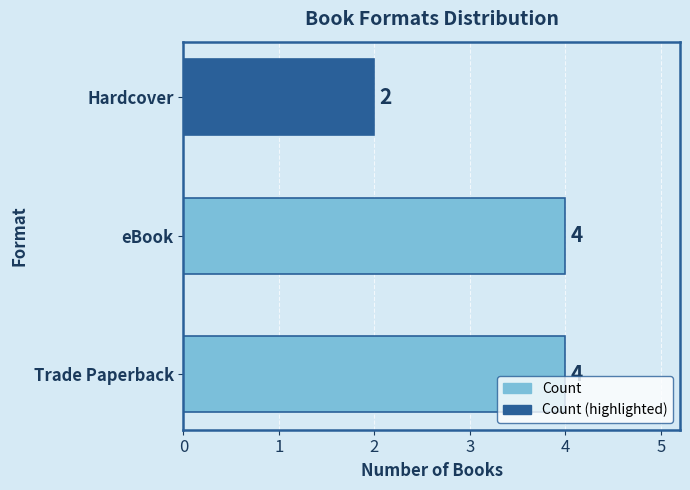

How many bars are there in total?

3